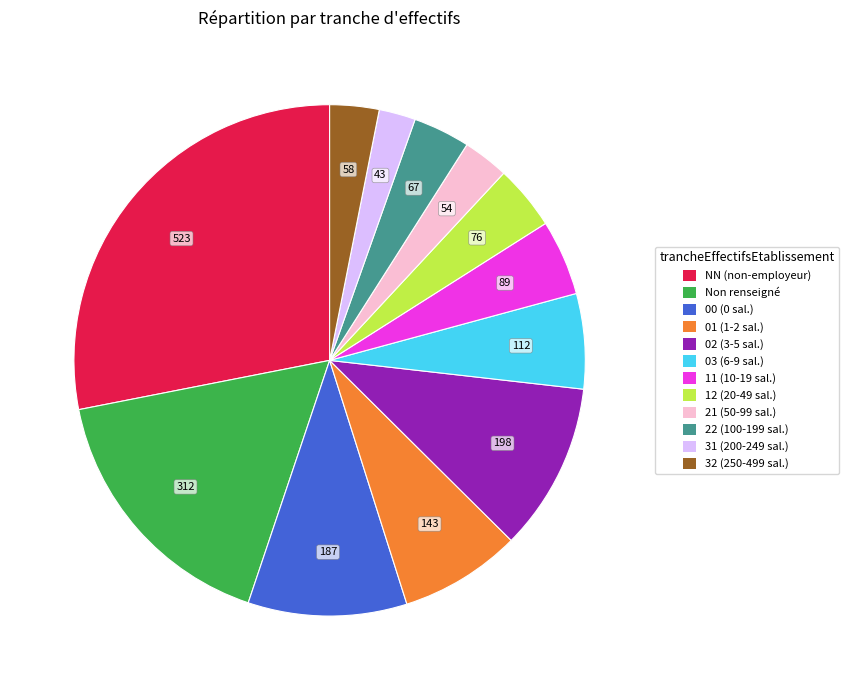

Is there any slice that represents more than half of the pie?

No